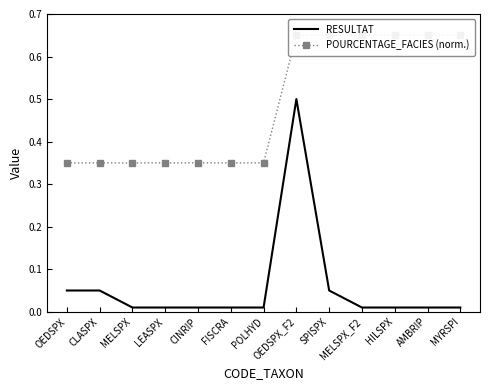

What is the sum of all POURCENTAGE_FACIES (norm.) values?

6.3